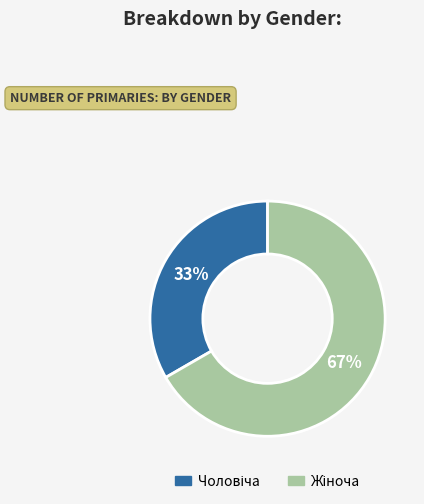

To the nearest percent, what is the average slice percentage?

50%